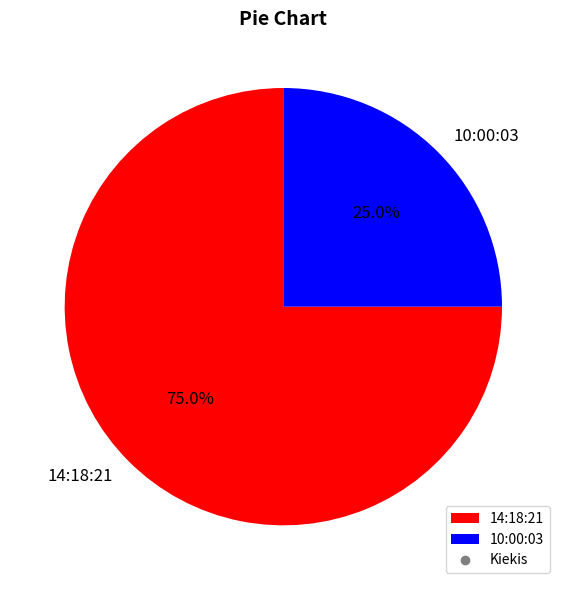

Is it true that 14:18:21 is 86% of the pie?

False